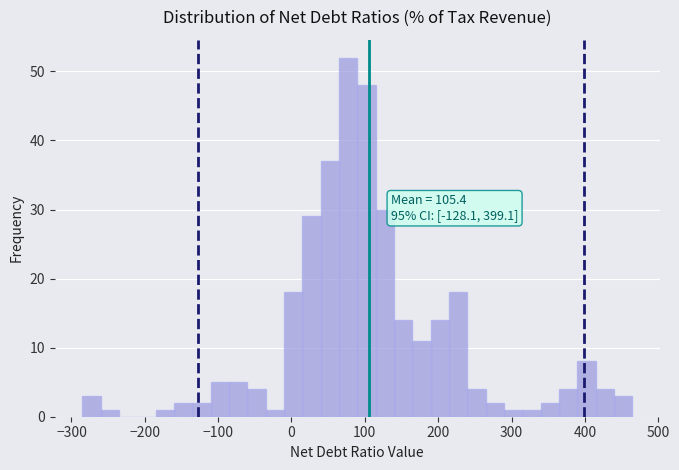

Read against the x-axis, roughly where is the centre of the tallest bar?

80